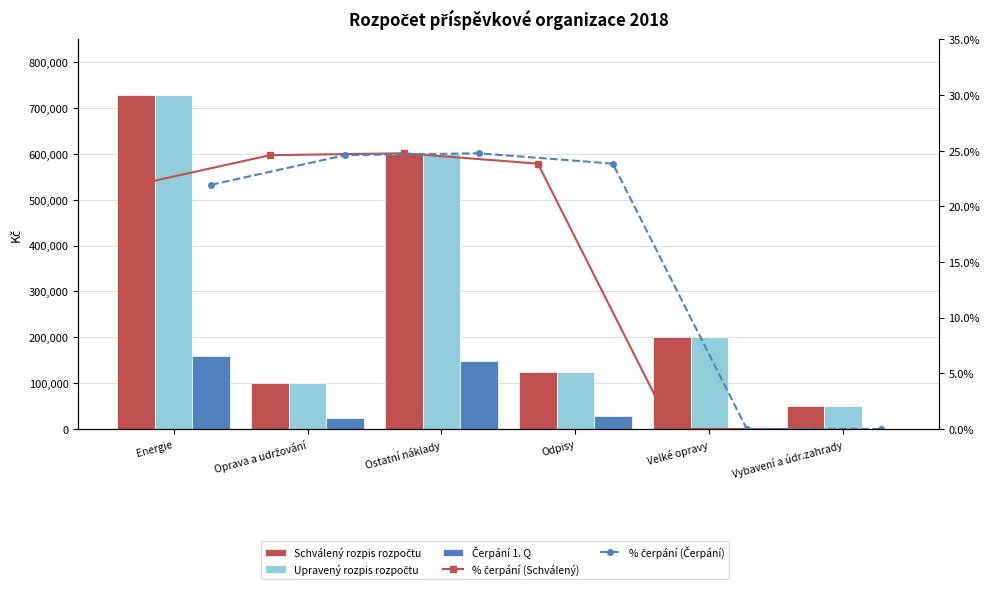

At which label does Čerpání 1. Q reach its peak?

Energie